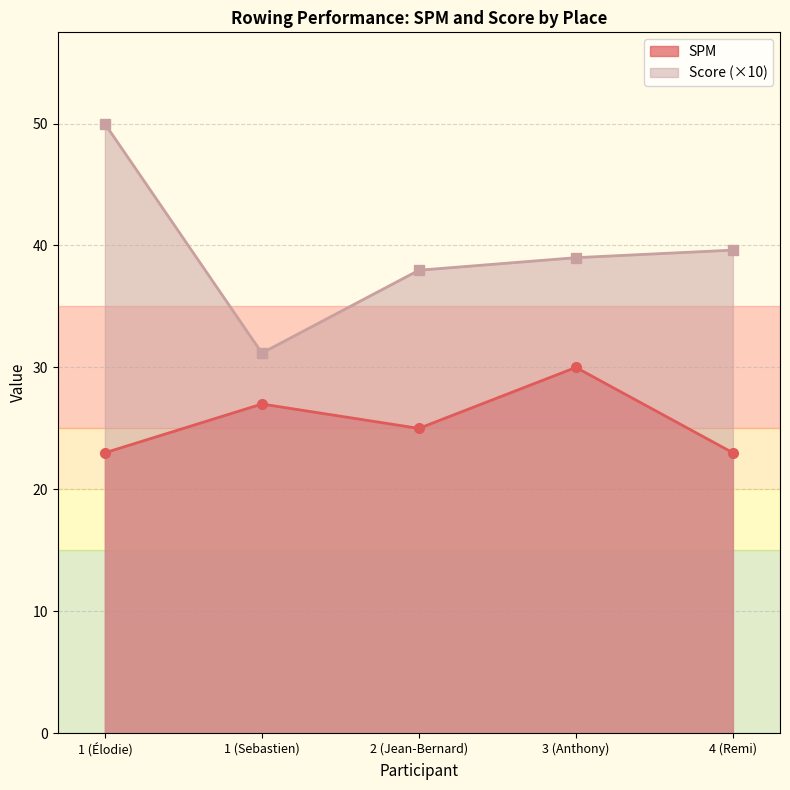

The Score series shows 38.0 at 2 (Jean-Bernard). True or false?

True